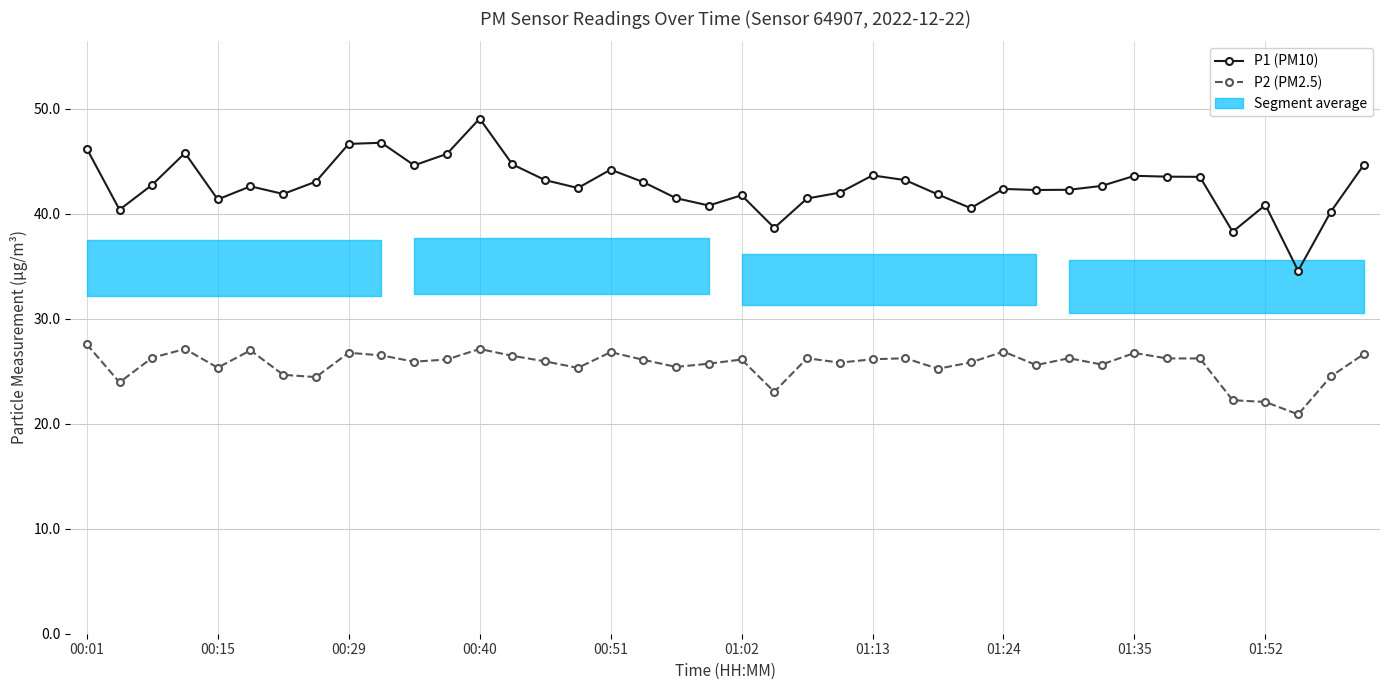

How many lines are shown in the chart?

2